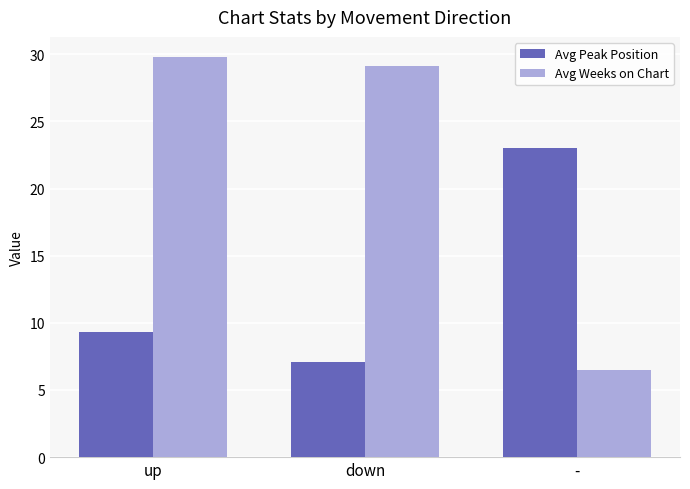

Which series has the largest total across all categories?

Avg Weeks on Chart